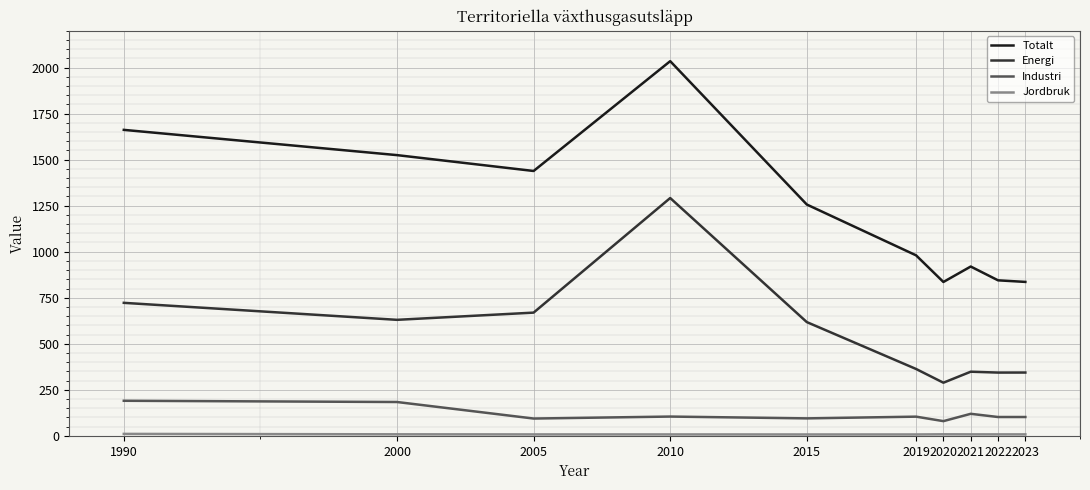

True or false: Totalt and Industri intersect in this chart.

False